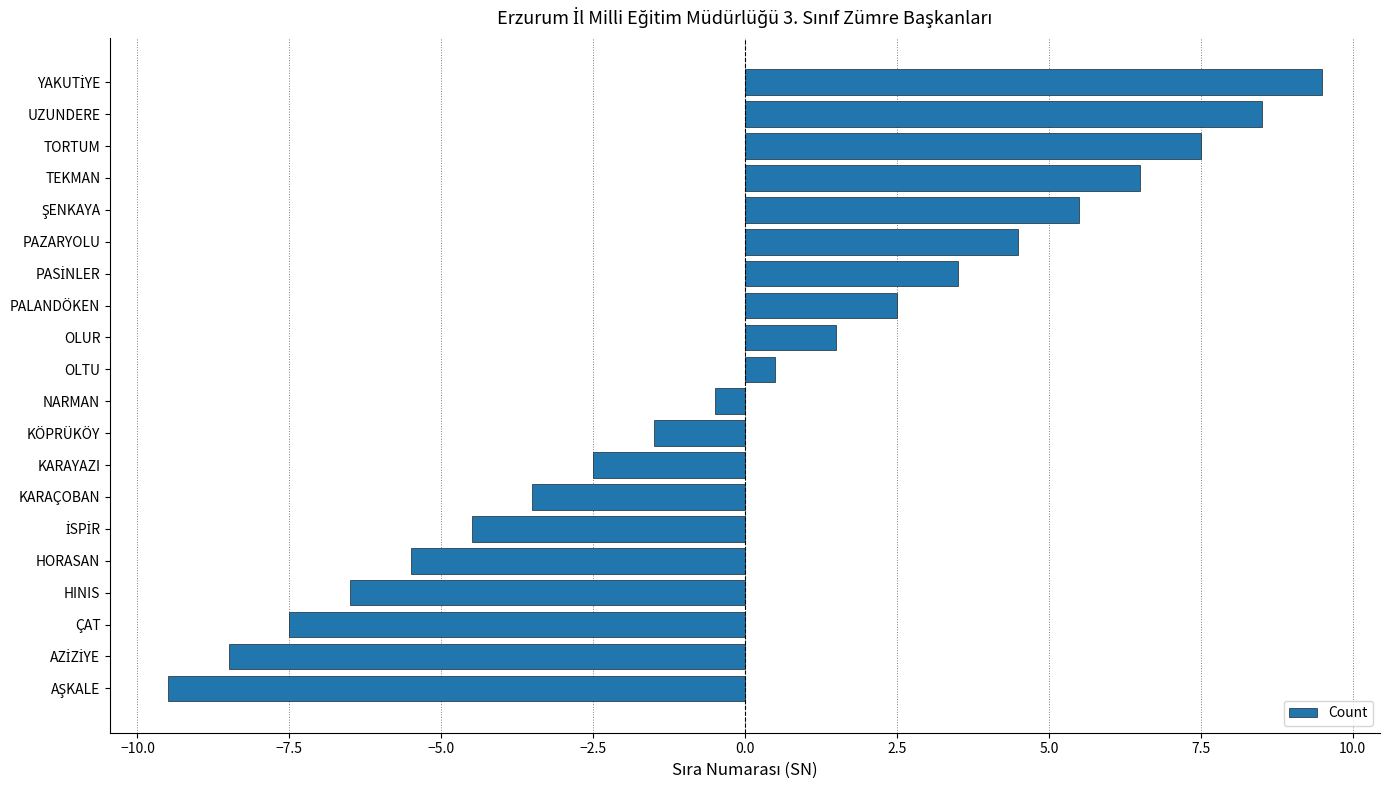

How many data points does each series have?

20